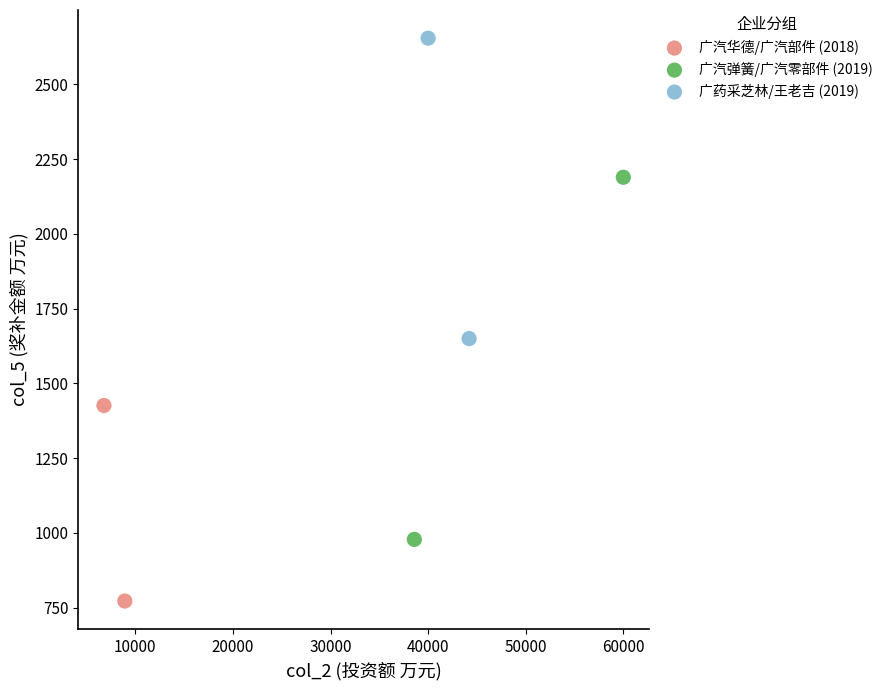

What are all the series names shown in the legend?

广汽华德/广汽部件 (2018), 广汽弹簧/广汽零部件 (2019), 广药采芝林/王老吉 (2019)